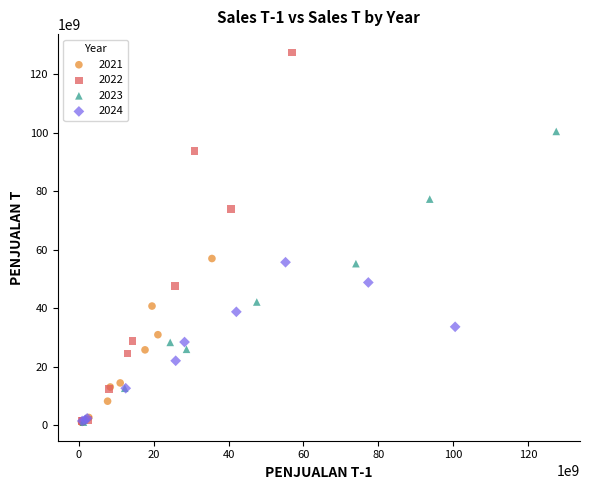

Which series has the widest spread of Y values?

2022